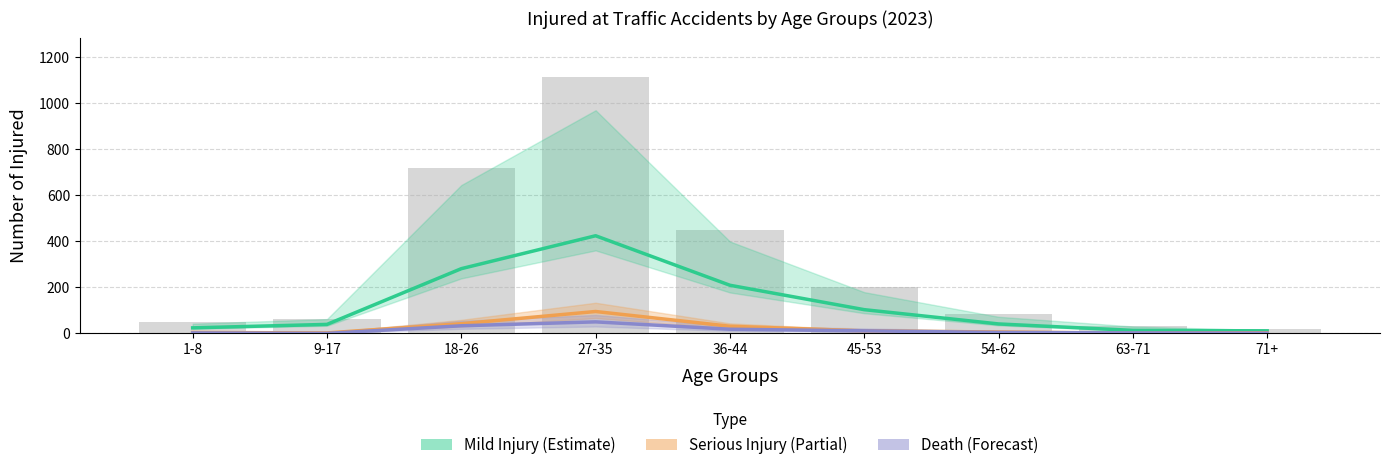

What value does the Serious Injury series have at 71+?

3